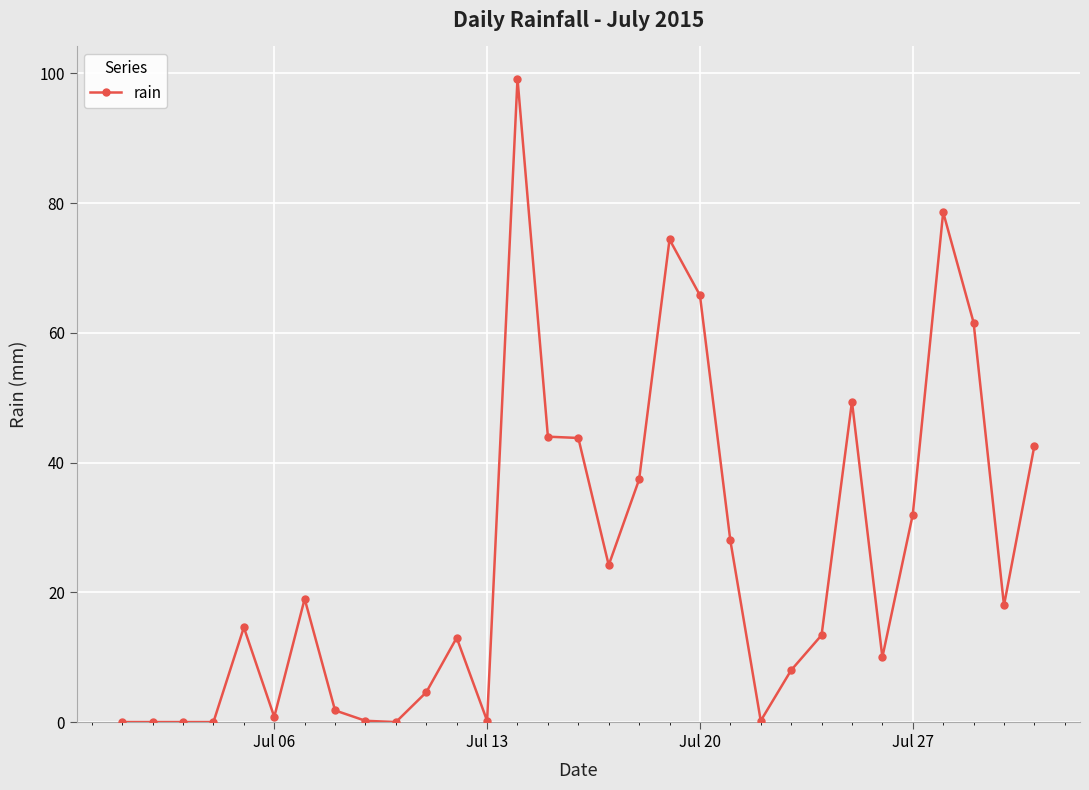

What is the average value?

25.3